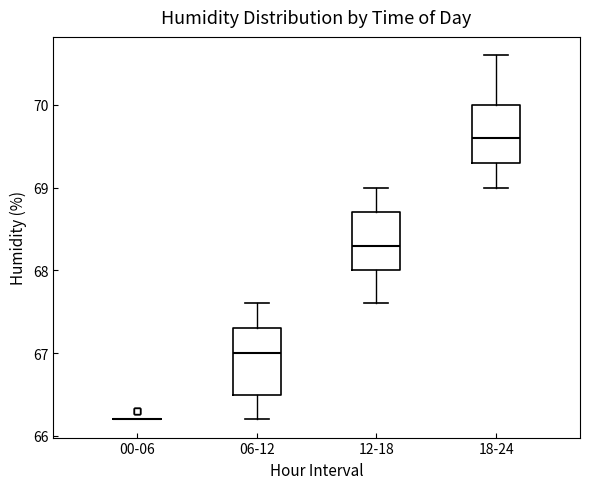

Reading left to right, transcribe this box plot: for each box, give where its median line is, the range the box spans, and where its two whiskers end, as read against the y-axis. The values are not printed on the chart, so give them approximately, as read against the axis.

00-06: box collapsed to a line at 66.2, whiskers 66.2 to 66.2
06-12: median 67.0, box 66.5 to 67.3, whiskers 66.2 to 67.6
12-18: median 68.3, box 68.0 to 68.7, whiskers 67.6 to 69.0
18-24: median 69.6, box 69.3 to 70.0, whiskers 69.0 to 70.6